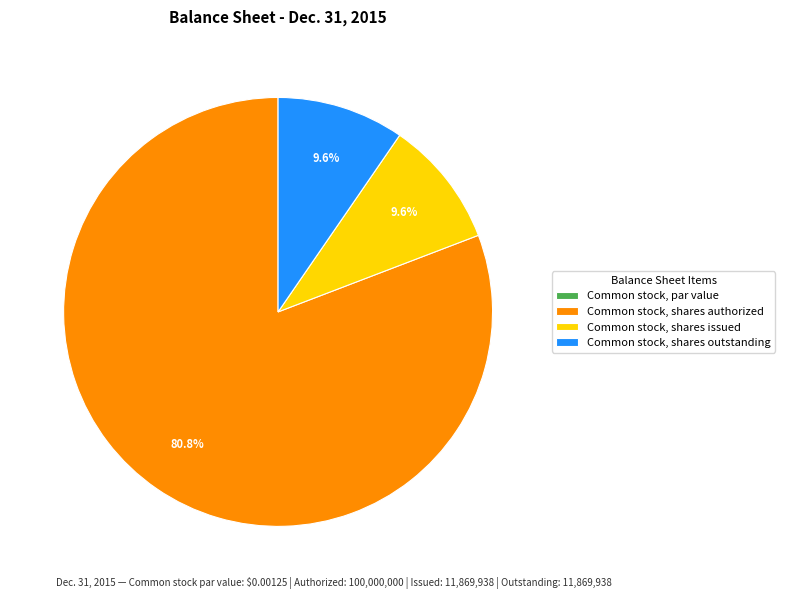

Which category has the biggest portion of the pie?

Common stock, shares authorized